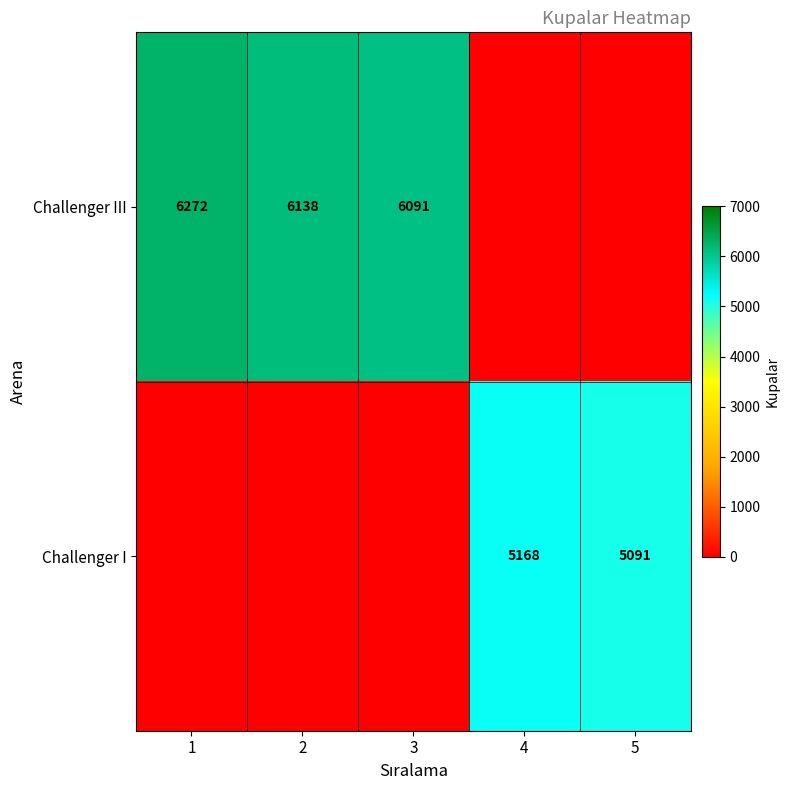

At how many categories does at least one series exceed 3896?

5